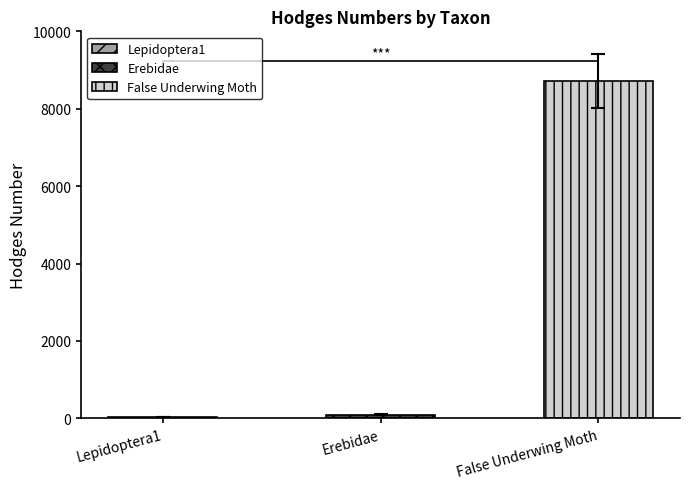

What is the maximum value shown in the chart?

8721.0